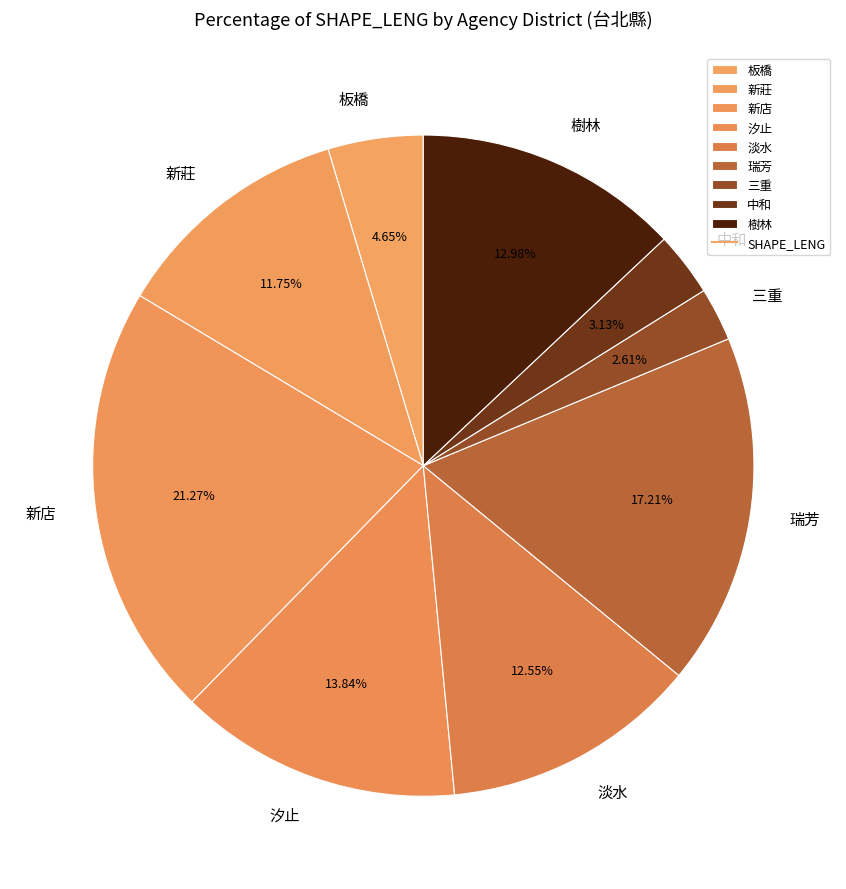

The 汐止 slice represents 3% of the pie. True or false?

False